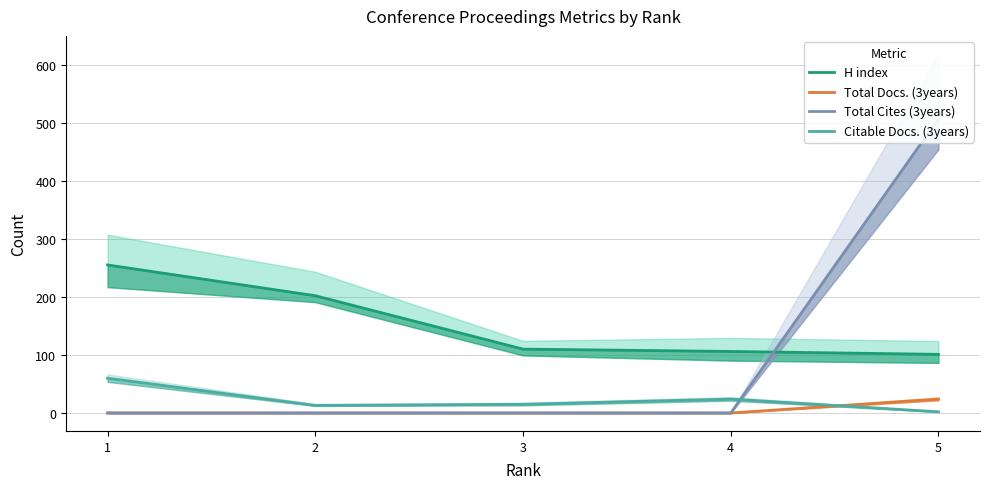

Which series has the largest range (max minus min)?

Total Cites (3years)